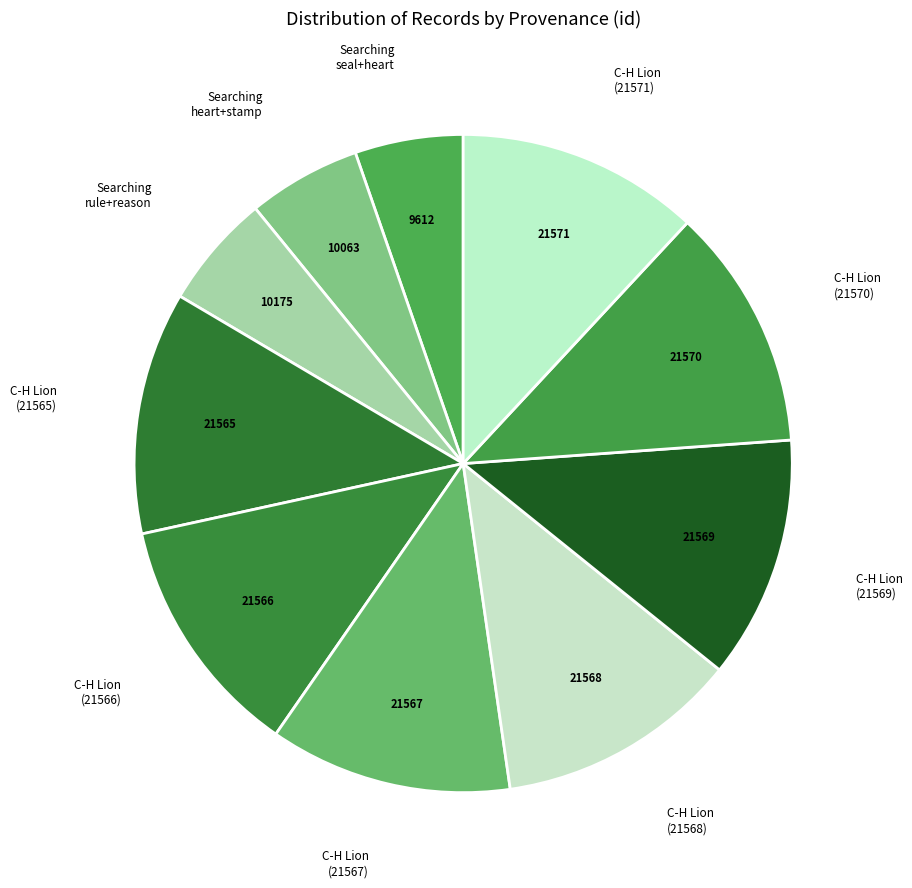

How many segments does this pie chart have?

10